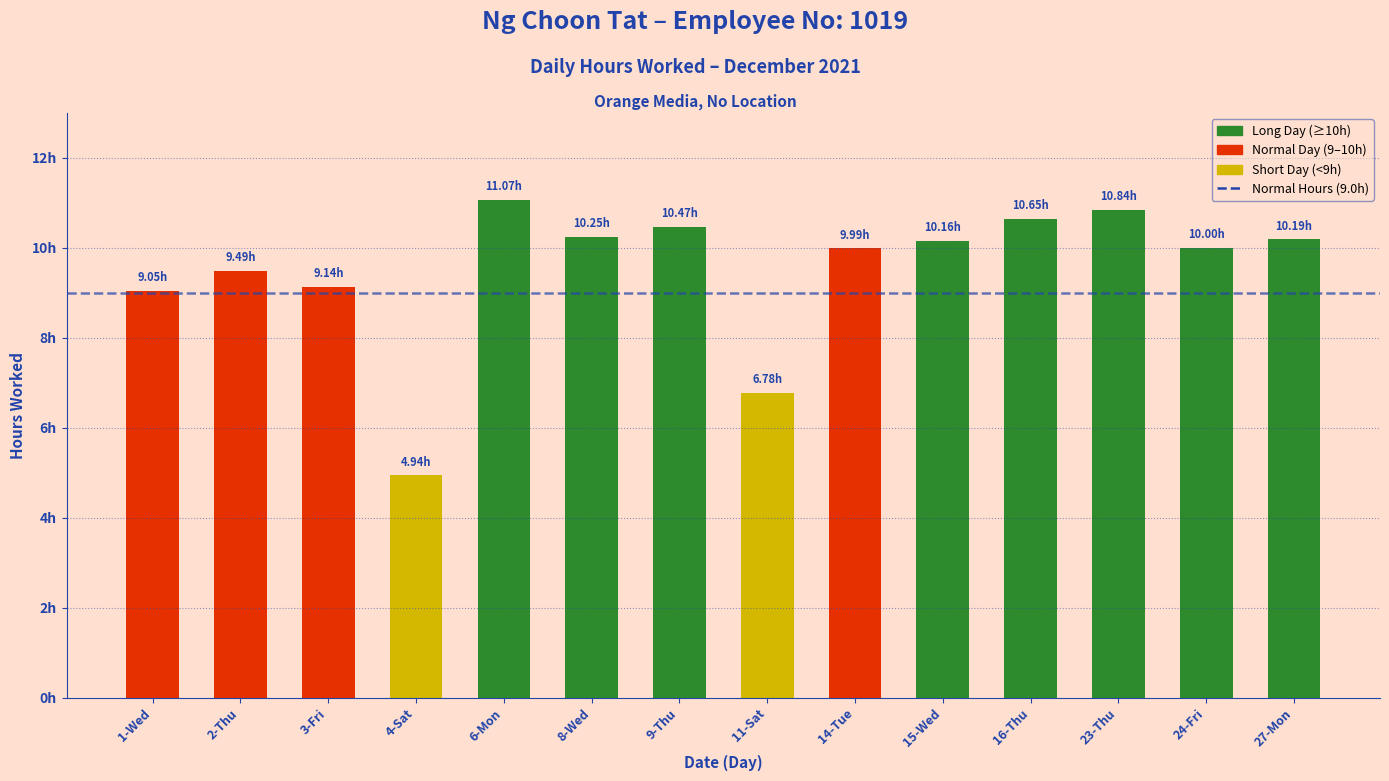

What is the difference between the maximum and minimum values?

6.1